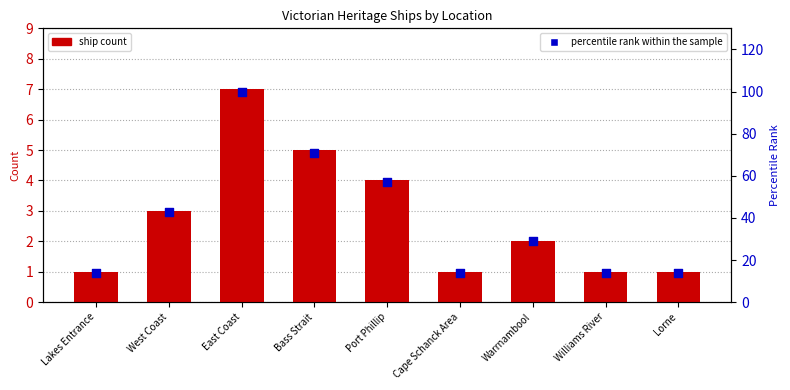

Which series reaches the minimum Y coordinate?

ship count